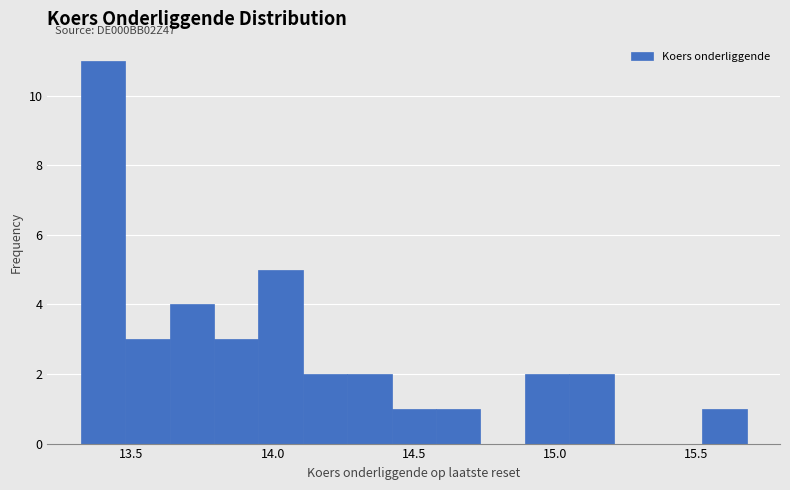

Around what value on the x-axis is the tallest bar? Give the approximate position of its centre, as read against the axis.

13.40